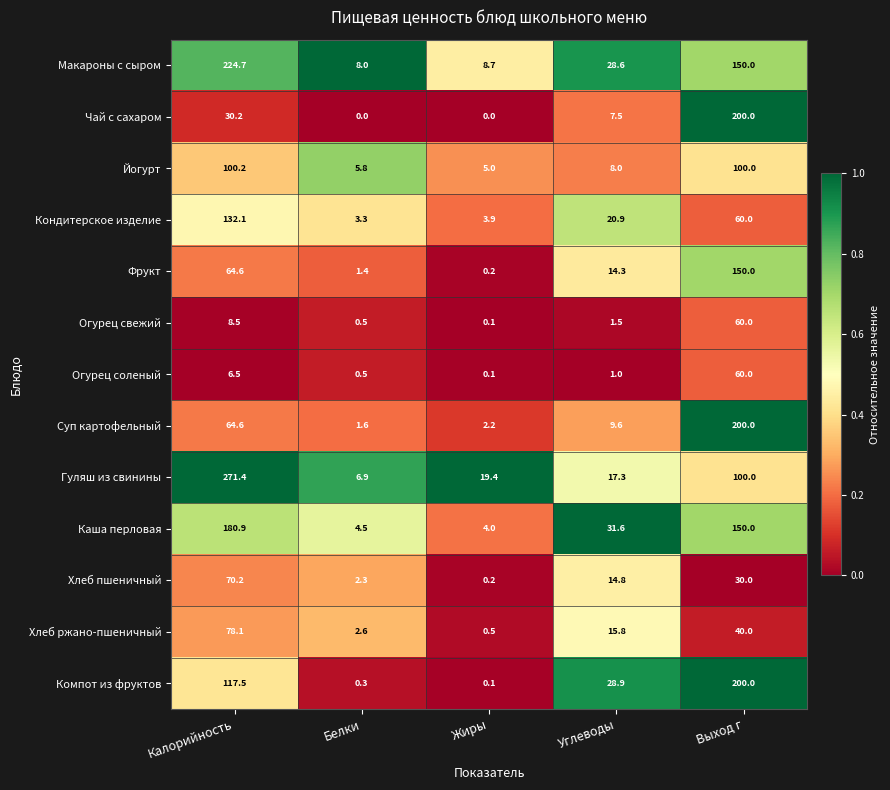

Which series changed the most between Калорийность and Жиры?

Гуляш из свинины